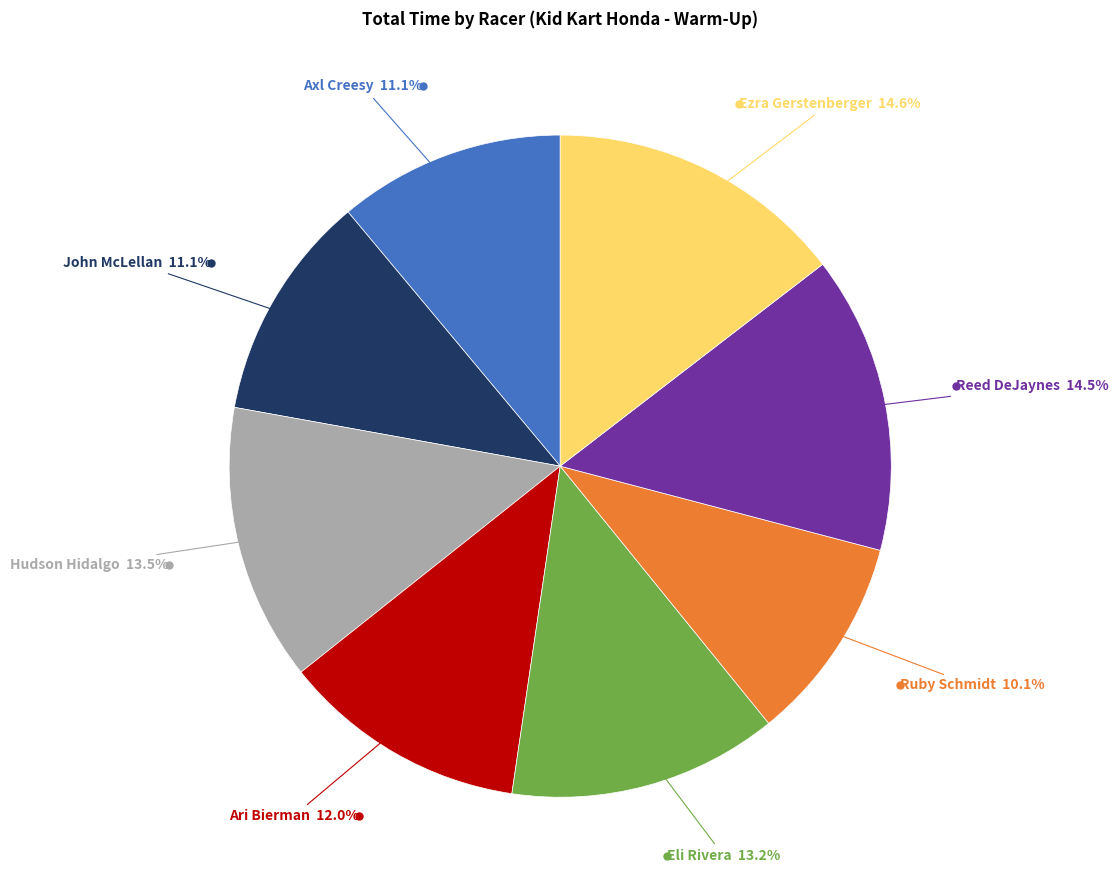

Is there a majority slice in this chart?

No